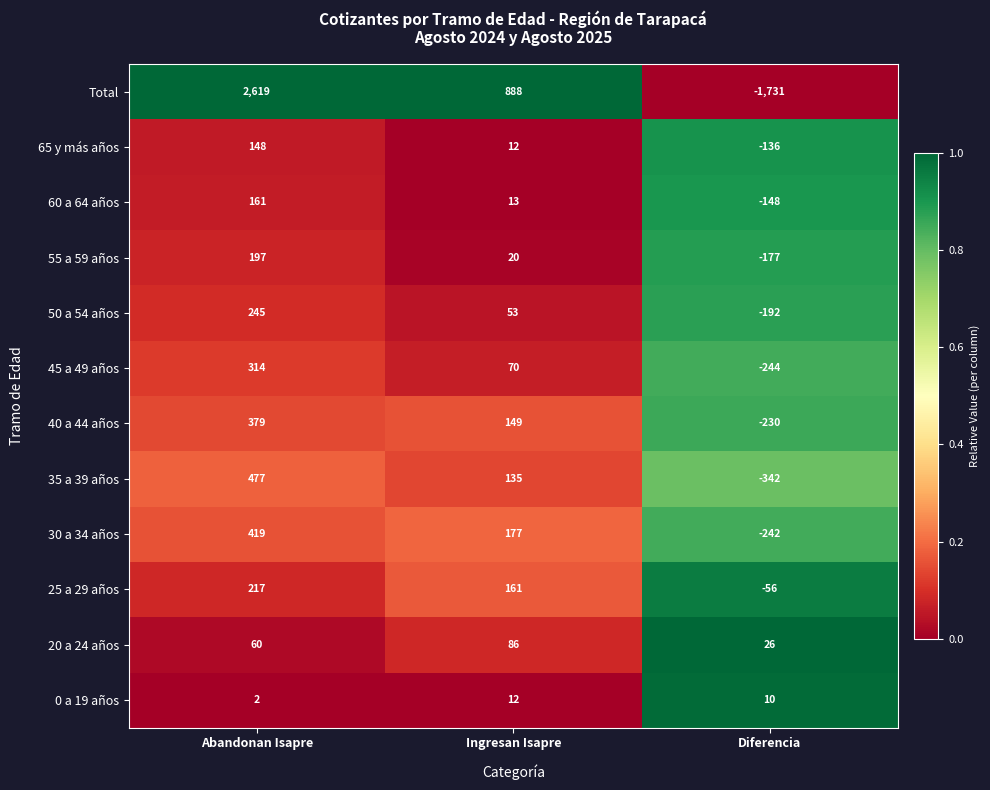

Is it true that 0 a 19 años equals 1 at Abandonan Isapre?

False